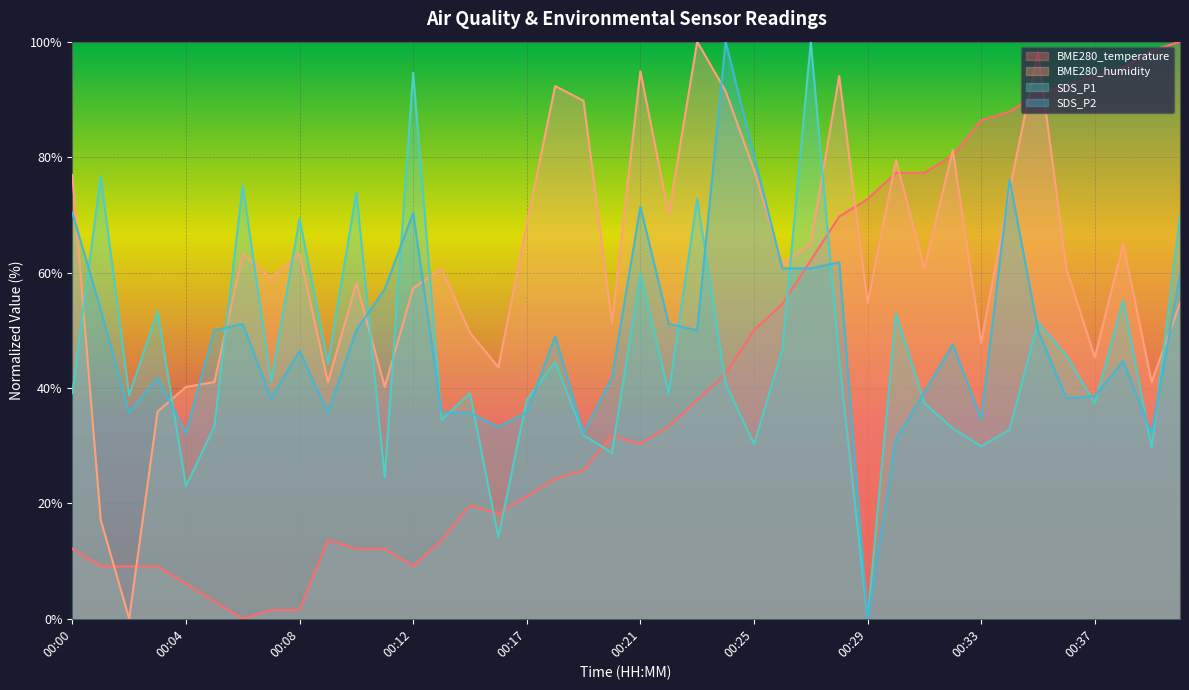

Which category has the lowest value in the SDS_P2 series?

00:29